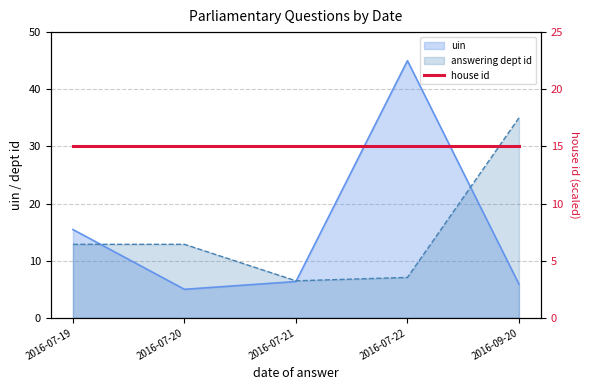

Rank the categories by uin value from highest to lowest.

2016-07-22, 2016-07-19, 2016-07-21, 2016-09-20, 2016-07-20